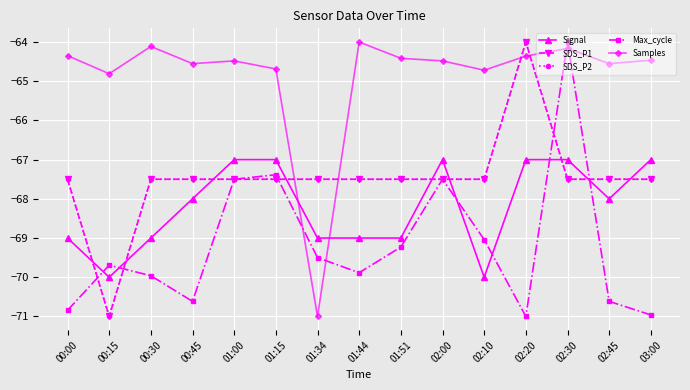

Reading left to right, extract all data points from this chart.

Signal: -69.0	-70.0	-69.0	-68.0	-67.0	-67.0	-69.0	-69.0	-69.0	-67.0	-70.0	-67.0	-67.0	-68.0	-67.0
SDS_P1: -67.5	-71.0	-67.5	-67.5	-67.5	-67.5	-67.5	-67.5	-67.5	-67.5	-67.5	-64.0	-67.5	-67.5	-67.5
SDS_P2: -67.5	-71.0	-67.5	-67.5	-67.5	-67.5	-67.5	-67.5	-67.5	-67.5	-67.5	-64.0	-67.5	-67.5	-67.5
Max_cycle: -70.8	-69.7	-70.0	-70.6	-67.5	-67.4	-69.5	-69.9	-69.2	-67.5	-69.0	-71.0	-64.0	-70.6	-71.0
Samples: -64.3	-64.8	-64.1	-64.6	-64.5	-64.7	-71.0	-64.0	-64.4	-64.5	-64.7	-64.4	-64.2	-64.6	-64.5